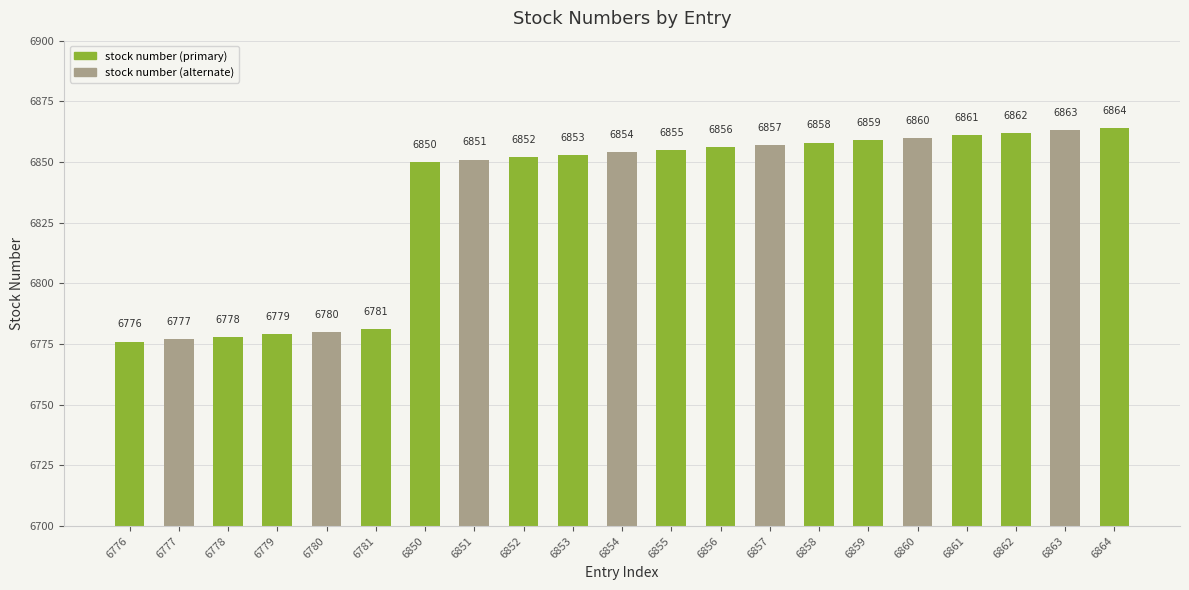

Reading left to right, transcribe all the data shown in this chart.

6776=6776	6777=6777	6778=6778	6779=6779	6780=6780	6781=6781	6850=6850	6851=6851	6852=6852	6853=6853	6854=6854	6855=6855	6856=6856	6857=6857	6858=6858	6859=6859	6860=6860	6861=6861	6862=6862	6863=6863	6864=6864